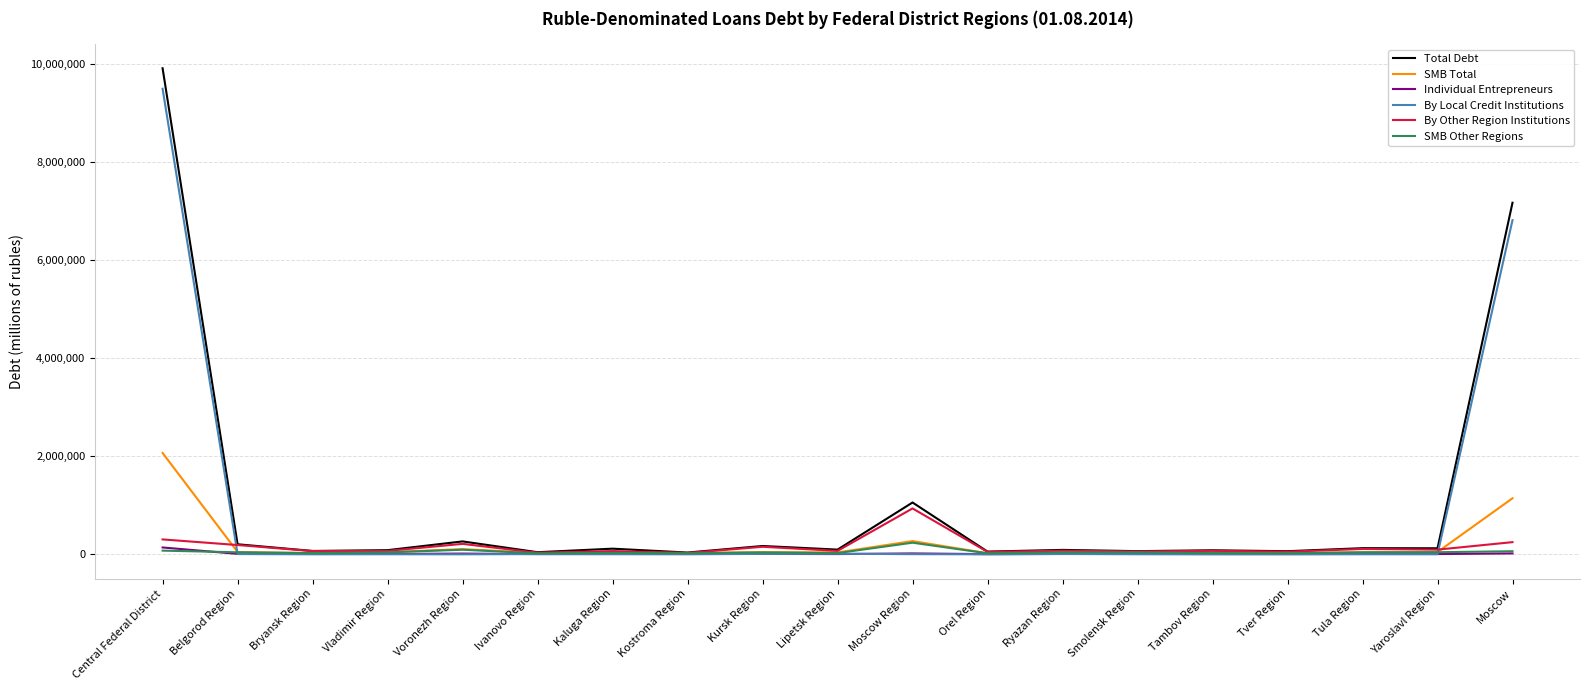

The By Local Credit Institutions series shows 0 at Bryansk Region. True or false?

True